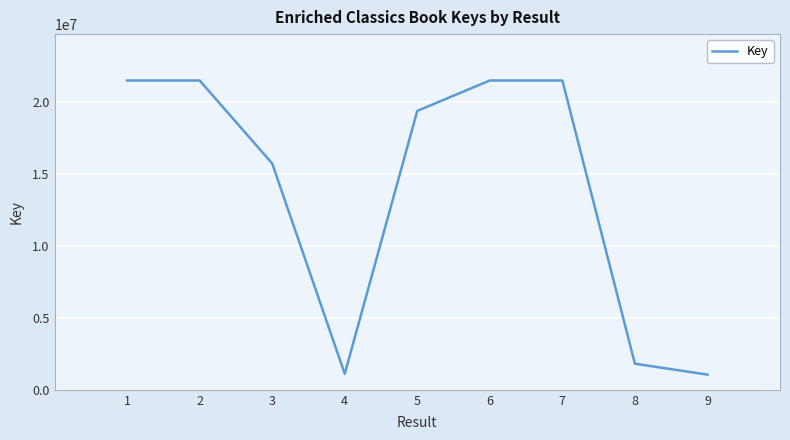

What is the difference between the values at 1 and 9?

20459823